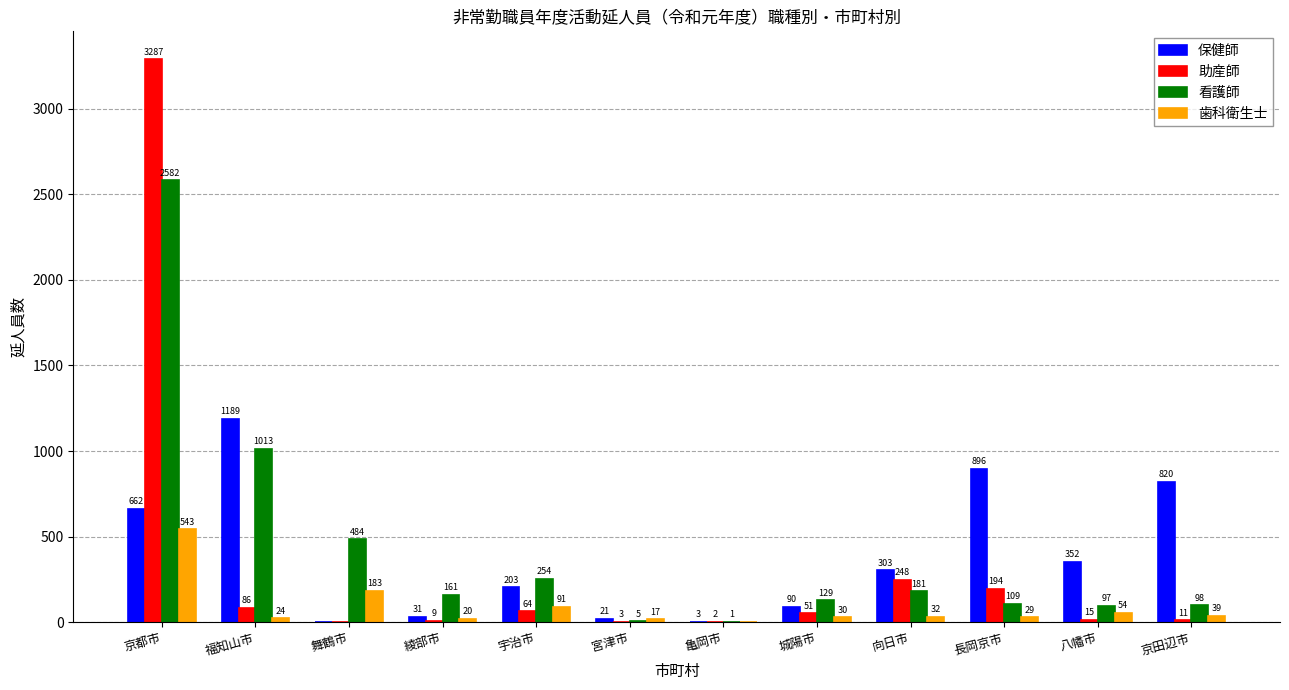

Reading left to right, what are all the values shown in this chart?

保健師: 京都市=662	福知山市=1189	舞鶴市=0	綾部市=31	宇治市=203	宮津市=21	亀岡市=3	城陽市=90	向日市=303	長岡京市=896	八幡市=352	京田辺市=820
助産師: 京都市=3287	福知山市=86	舞鶴市=0	綾部市=9	宇治市=64	宮津市=3	亀岡市=2	城陽市=51	向日市=248	長岡京市=194	八幡市=15	京田辺市=11
看護師: 京都市=2582	福知山市=1013	舞鶴市=484	綾部市=161	宇治市=254	宮津市=5	亀岡市=1	城陽市=129	向日市=181	長岡京市=109	八幡市=97	京田辺市=98
歯科衛生士: 京都市=543	福知山市=24	舞鶴市=183	綾部市=20	宇治市=91	宮津市=17	亀岡市=0	城陽市=30	向日市=32	長岡京市=29	八幡市=54	京田辺市=39